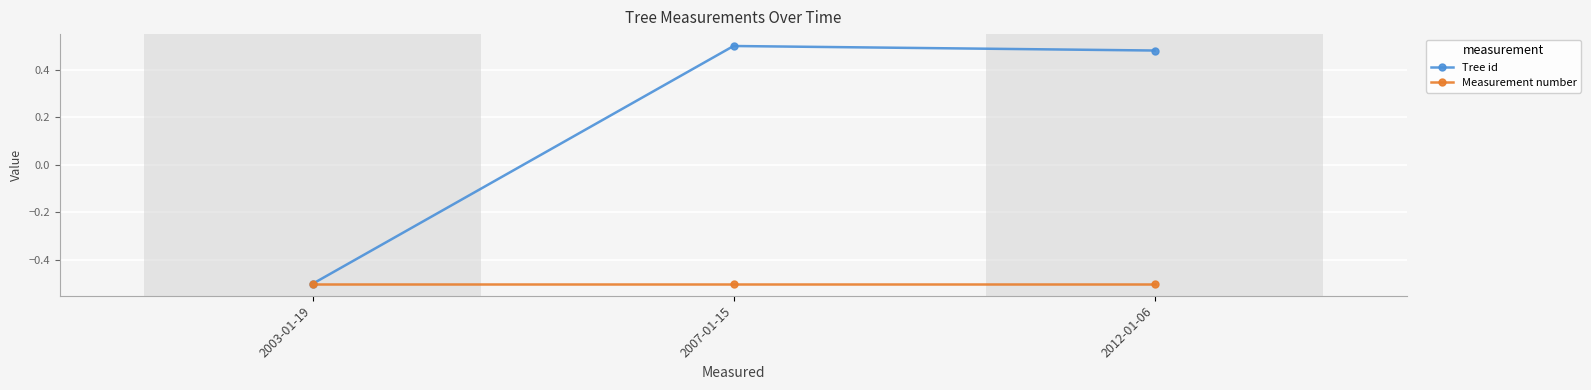

How many lines are shown in the chart?

2